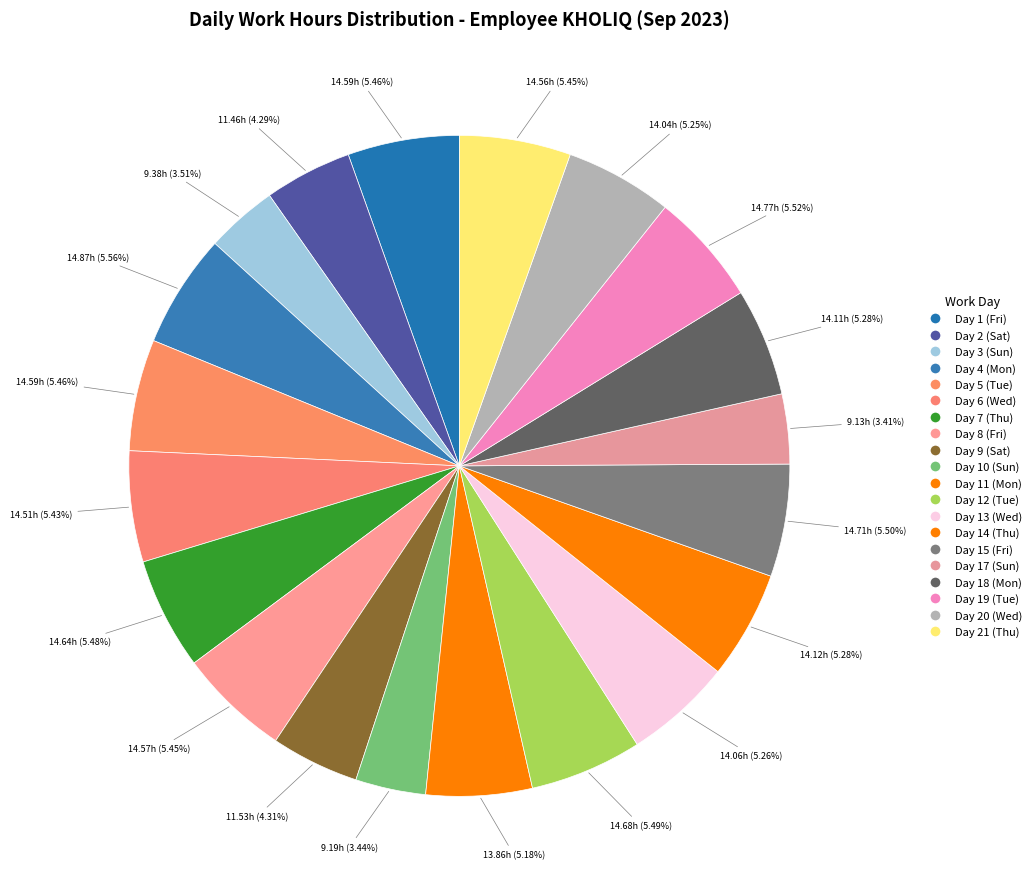

Count the number of slices in the pie.

20